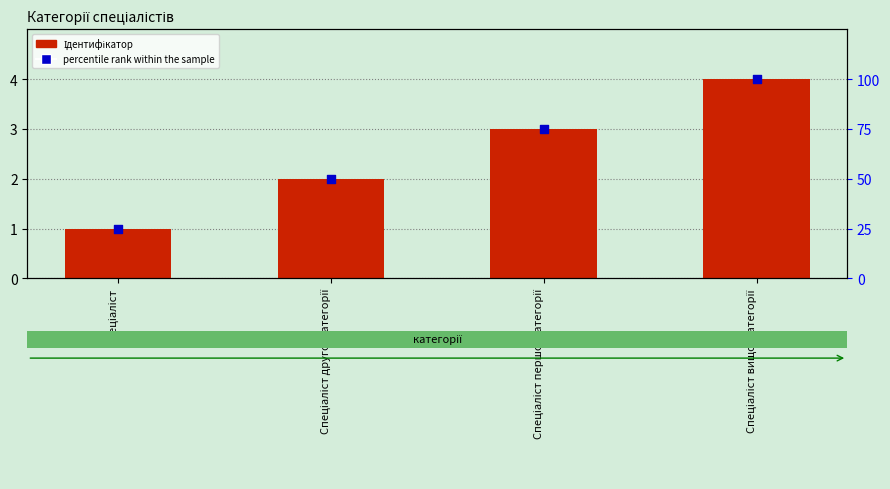

Which series has the largest total across all categories?

percentile rank within the sample